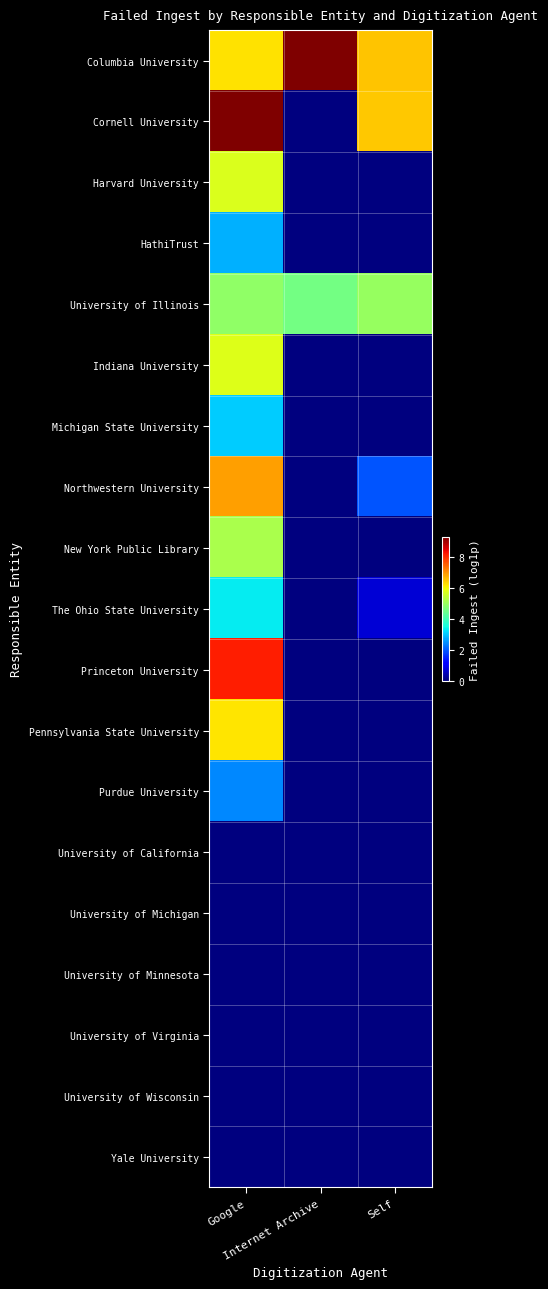

At how many categories does at least one series exceed 9?

2